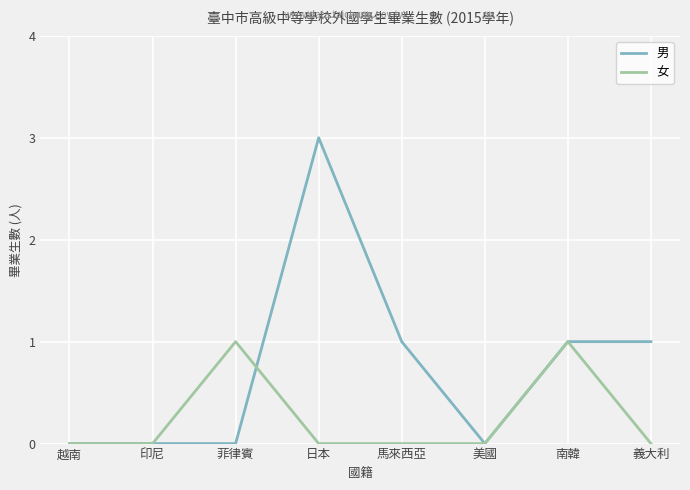

Which series ends up on top after the final intersection of 女 and 男?

男